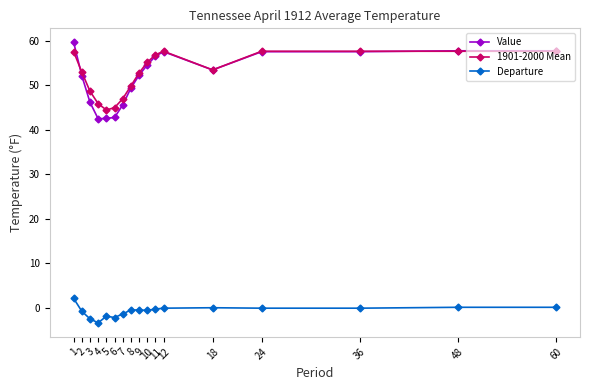

Which series has the largest total across all categories?

1901-2000 Mean